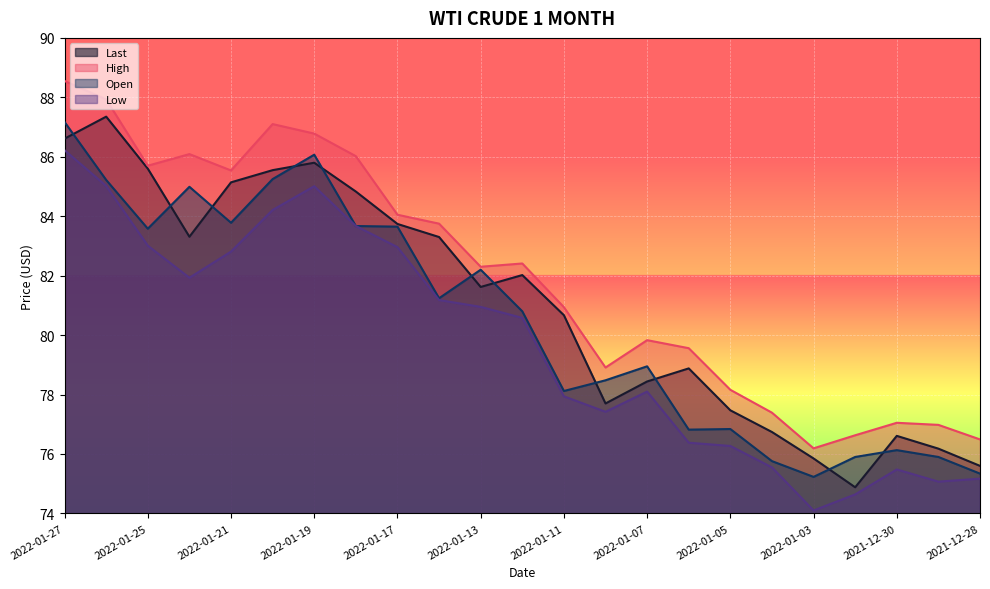

At 2021-12-31, list the series in order from largest to smallest.

High, Open, Last, Low